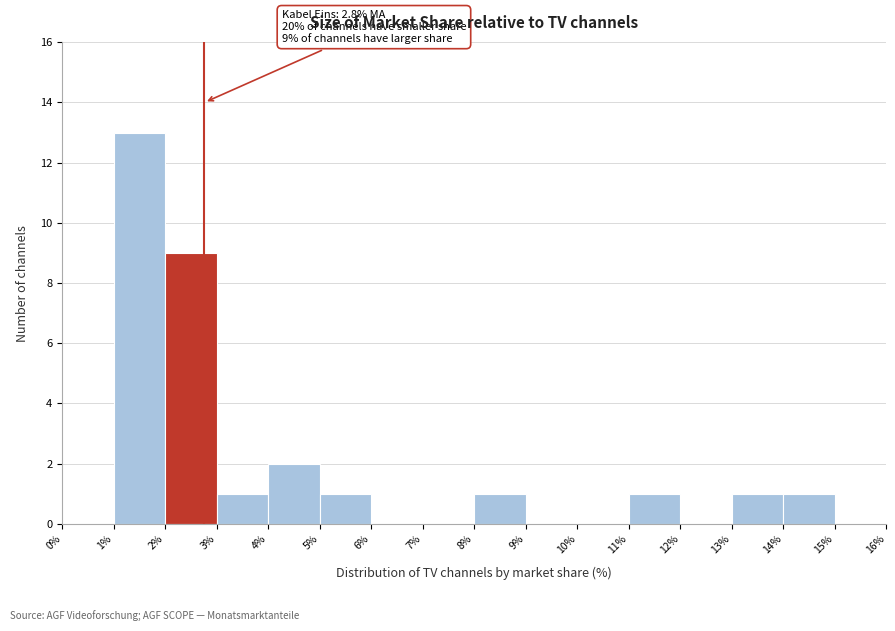

Over which range of the x-axis is the bar tallest?

1% to 2%